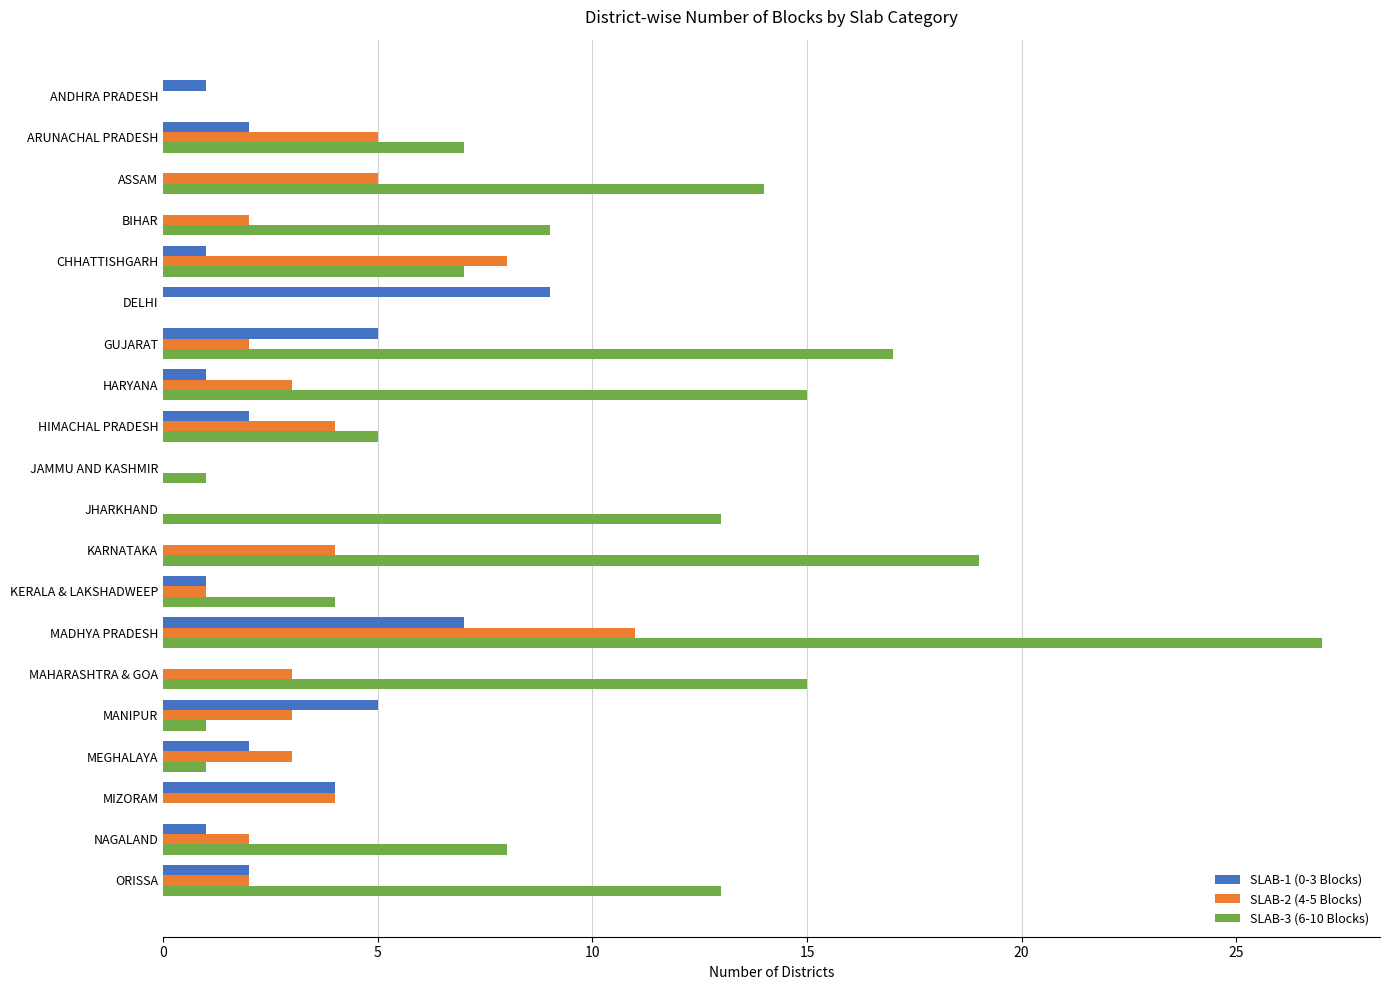

Between ARUNACHAL PRADESH and MANIPUR, which series saw the biggest shift?

SLAB-3 (6-10 Blocks)